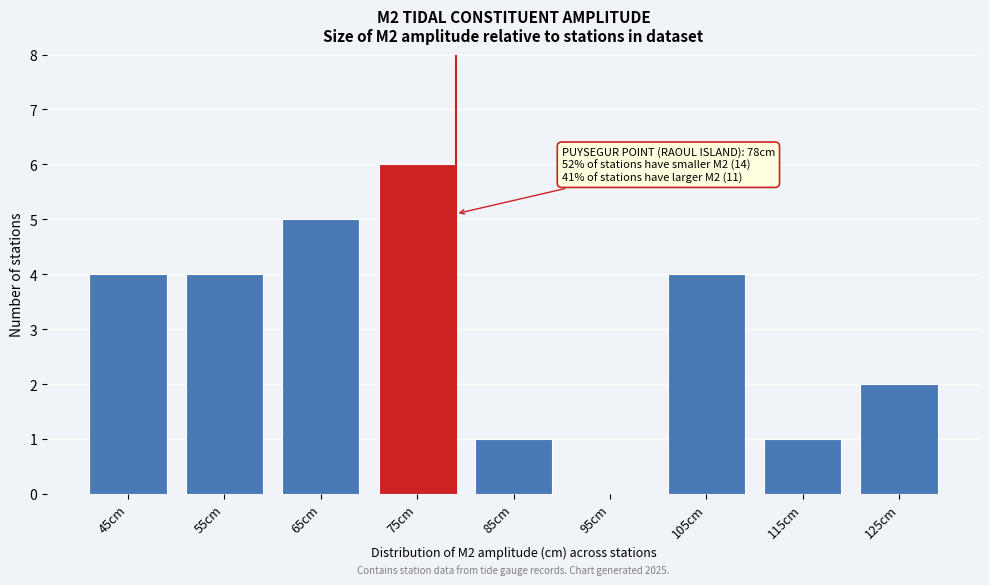

Reading right to left, extract all data points from this chart.

125cm=2	115cm=1	105cm=4	95cm=0	85cm=1	75cm=6	65cm=5	55cm=4	45cm=4